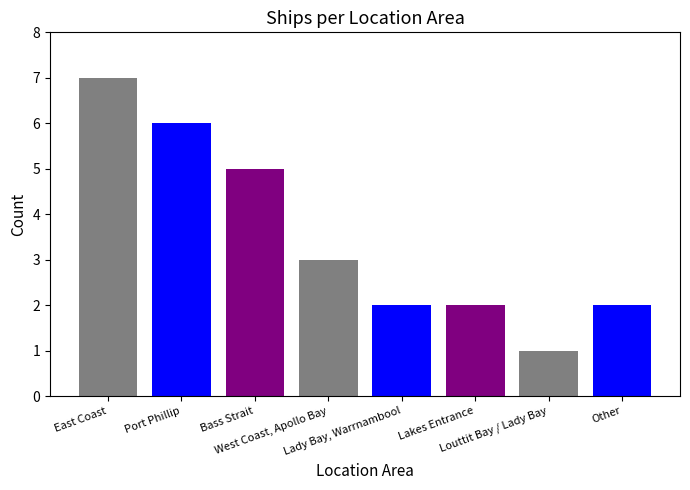

Read the value at Port Phillip.

6